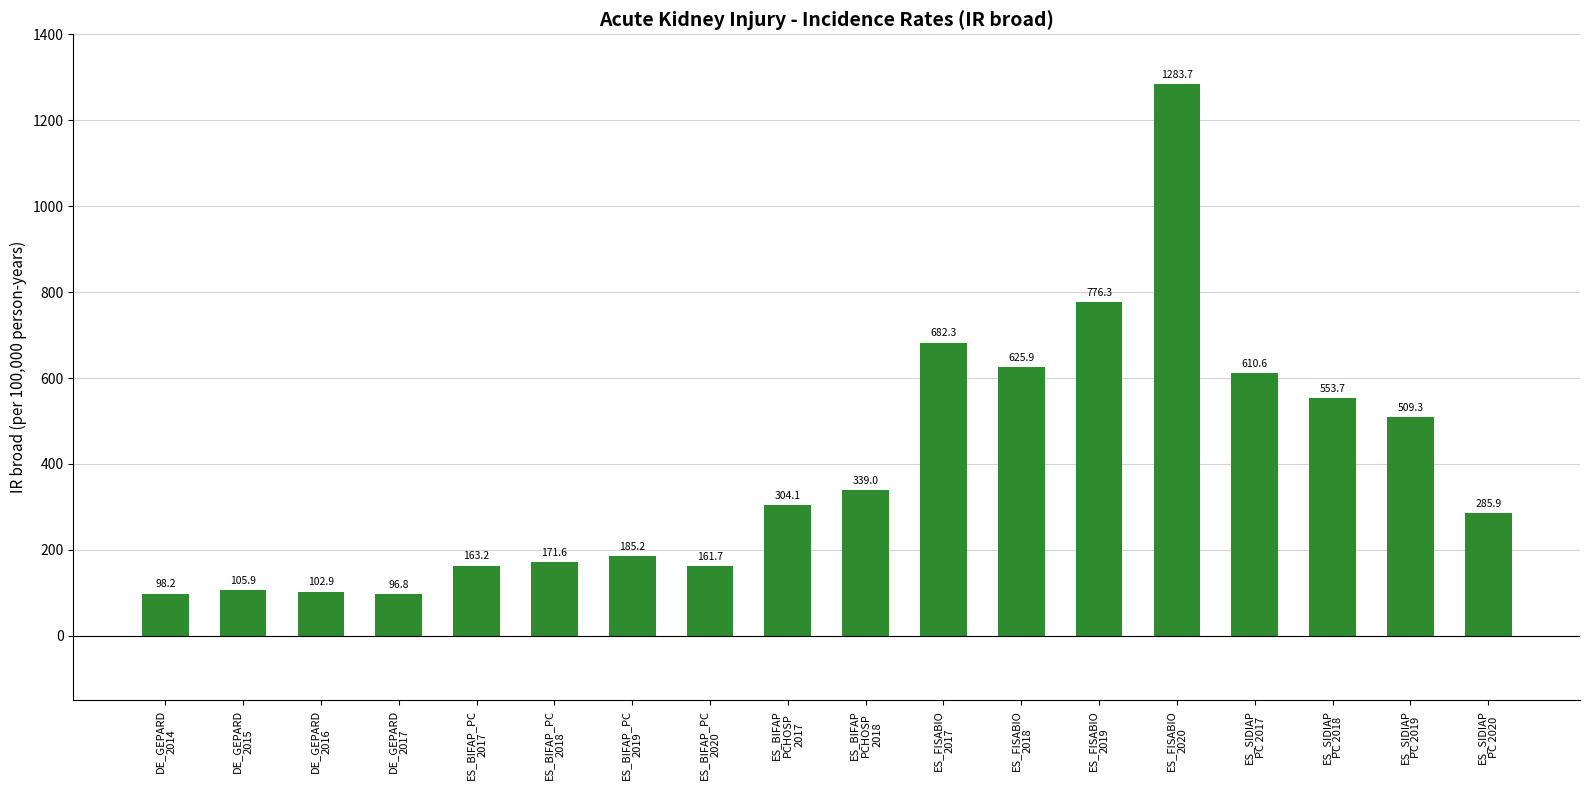

Between ES_BIFAP
PCHOSP
2018 and ES_BIFAP_PC
2020, which is larger?

ES_BIFAP
PCHOSP
2018